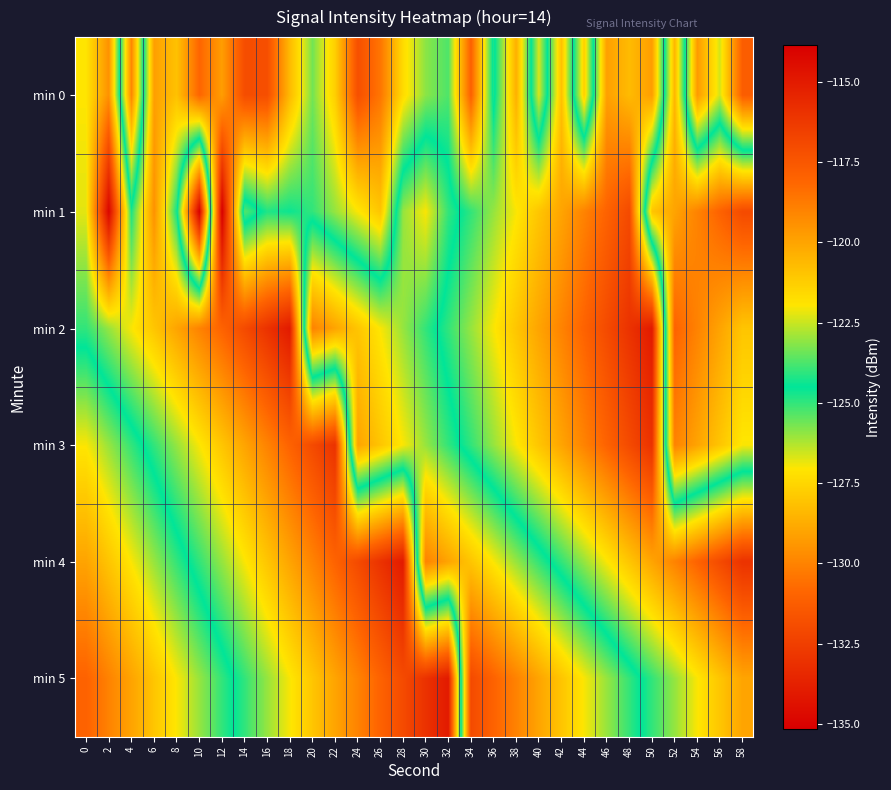

Between 54 and 44, which is larger?

44